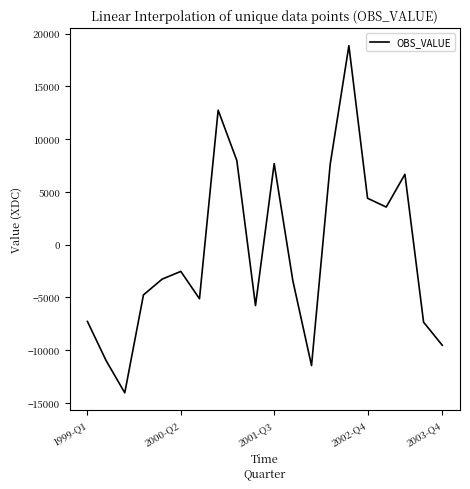

What is the difference between the maximum and minimum values?

32899